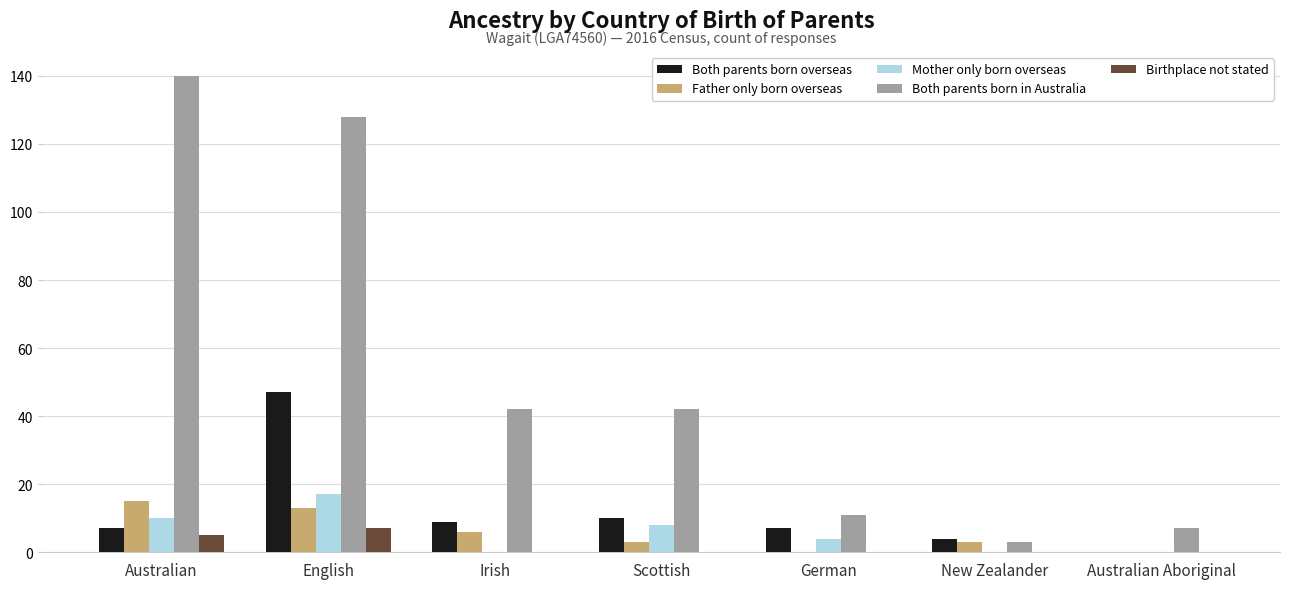

True or false: Both parents born in Australia has a value of 128 at English.

True